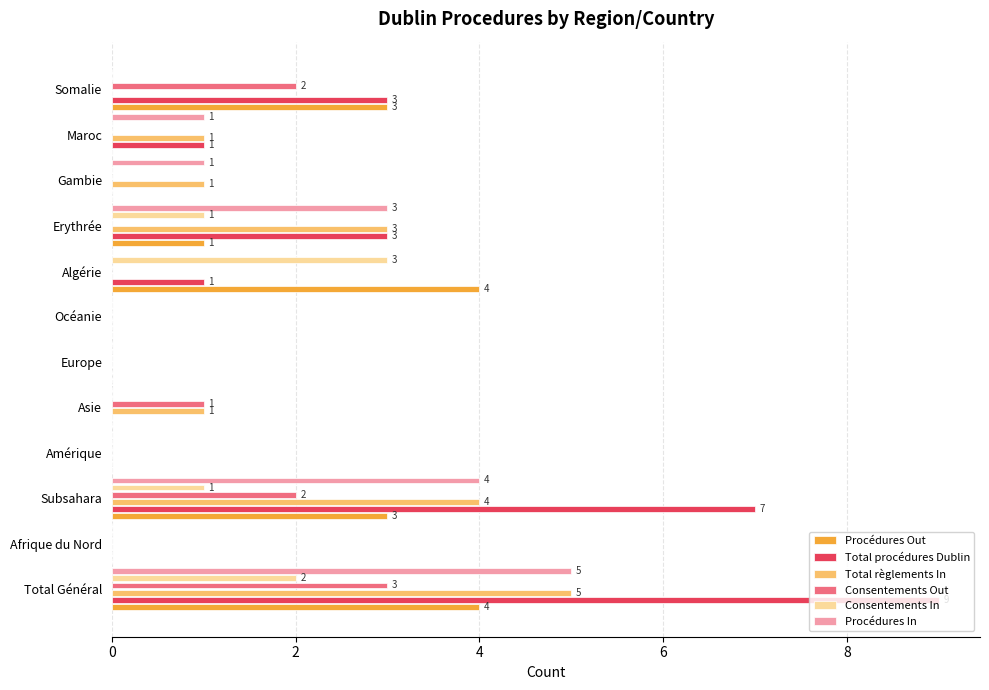

The value of Total procédures Dublin at Océanie is 0. True or false?

True